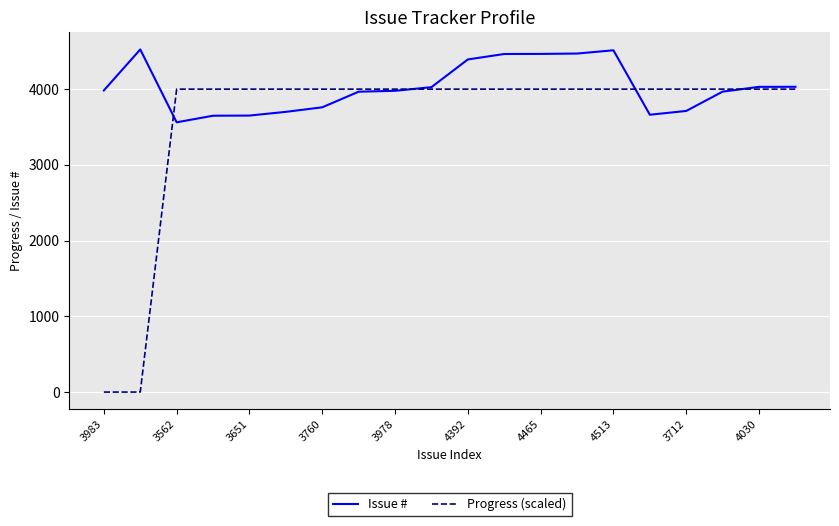

Which series has the widest spread of values?

Progress (scaled)